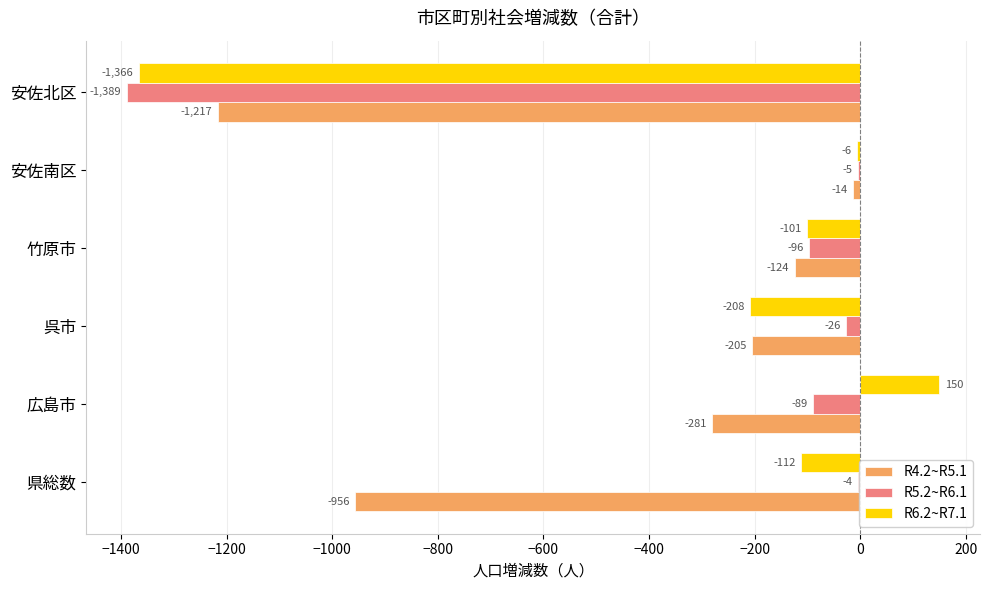

Which series has the largest total across all categories?

R5.2~R6.1